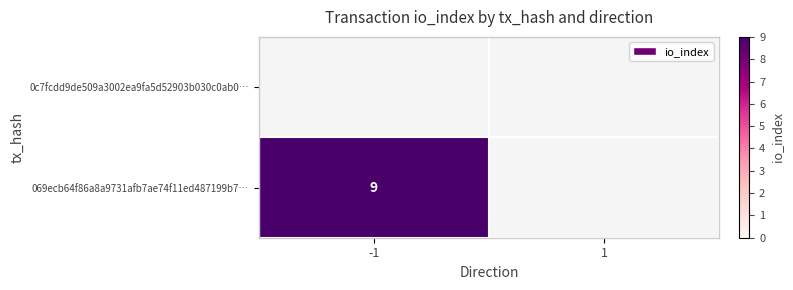

True or false: 069ecb64f86a8a9731afb7ae74f11ed487199b7… has a value of 12 at -1.

False